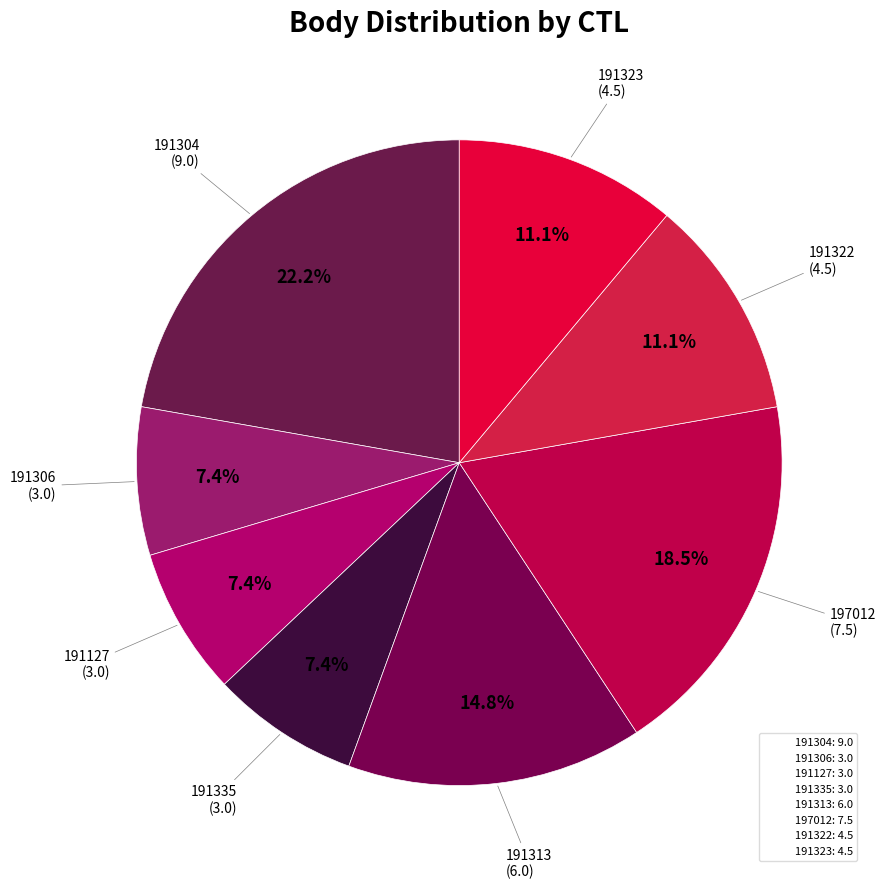

What percentage do 191323 and 191313 together represent?

25.9%